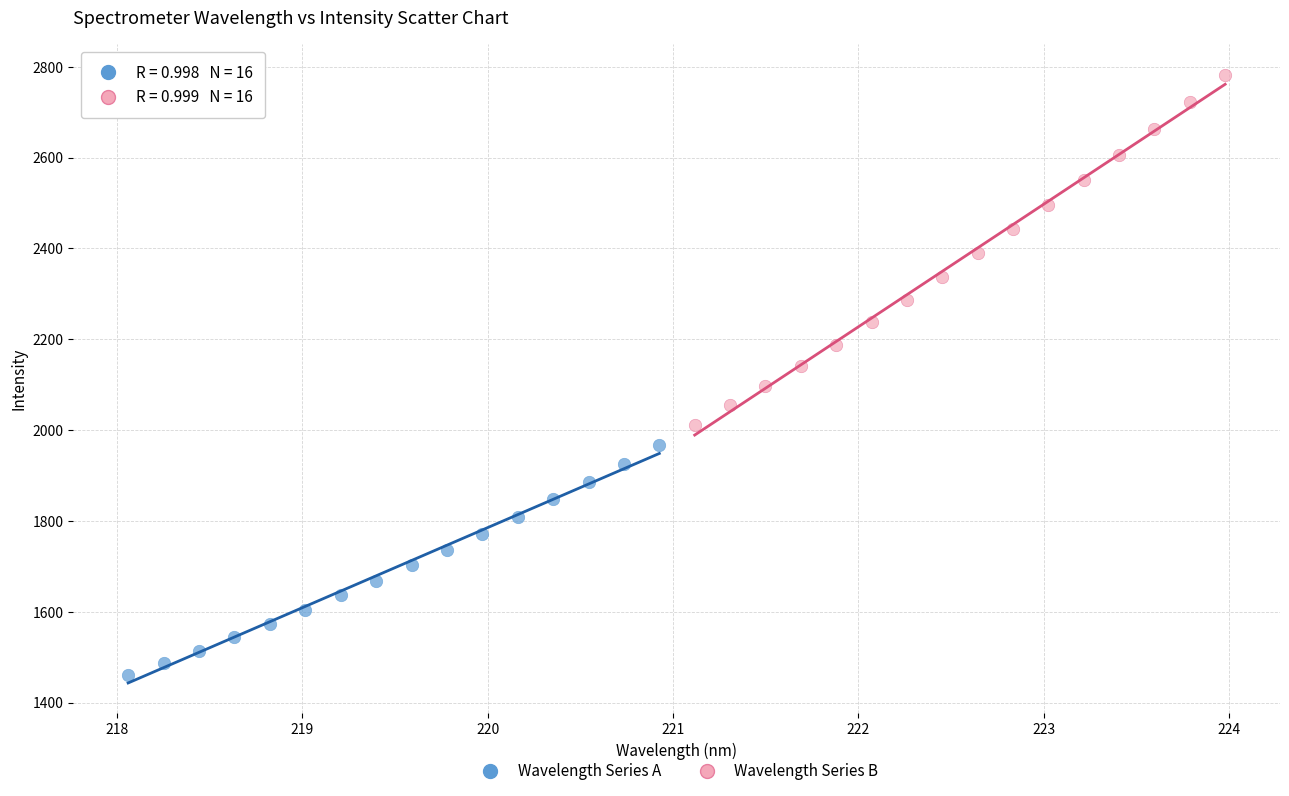

Which series contains the lowest Y value?

Wavelength Series A